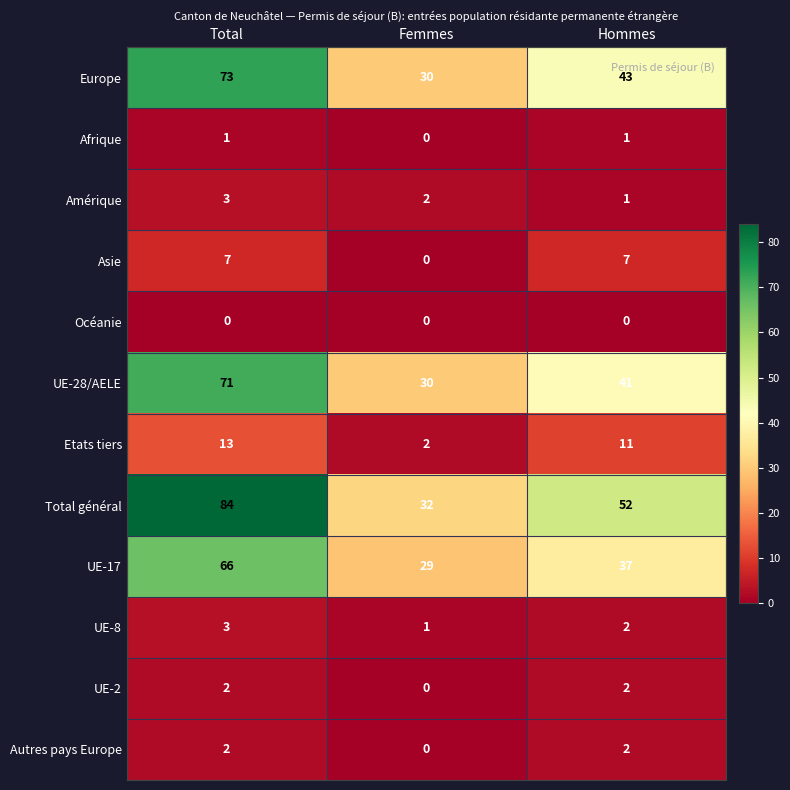

What is the sum of the UE-17 values at Total and Hommes?

103